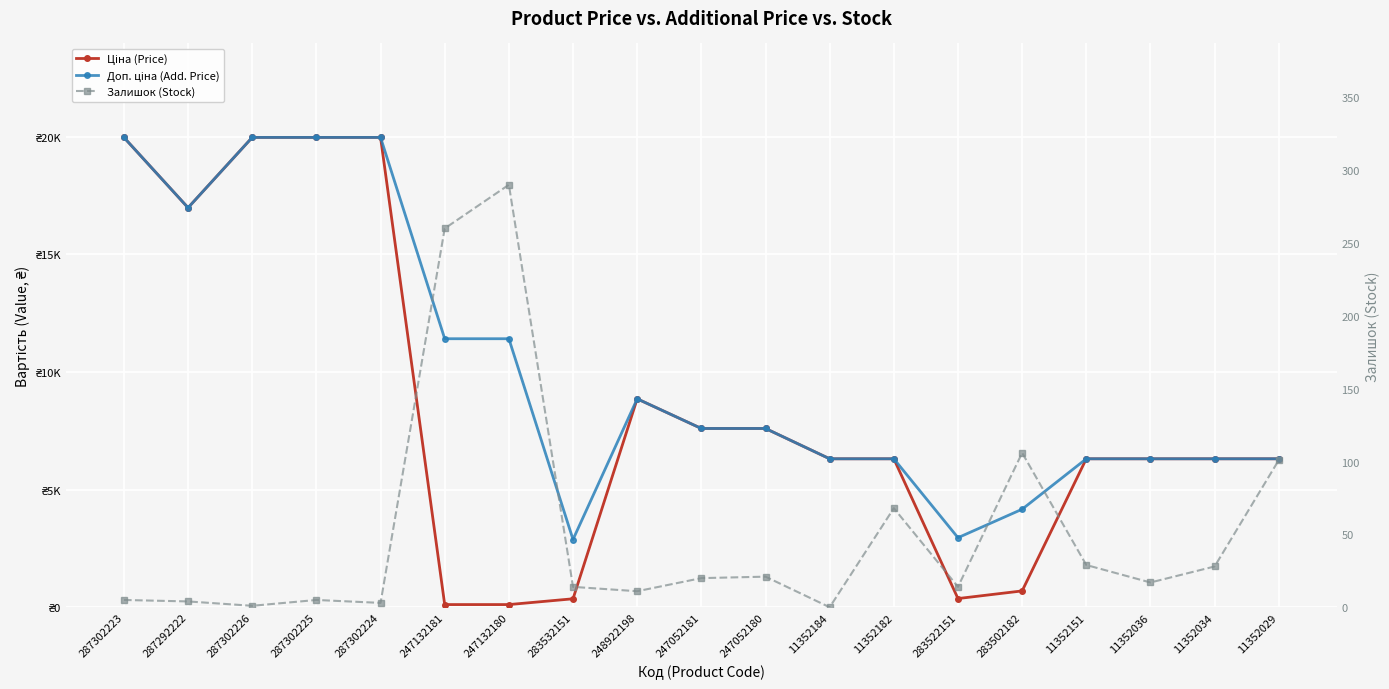

Is the value of Залишок (Stock) at 247052180 greater than the value of Ціна (Price) at 11352182?

No